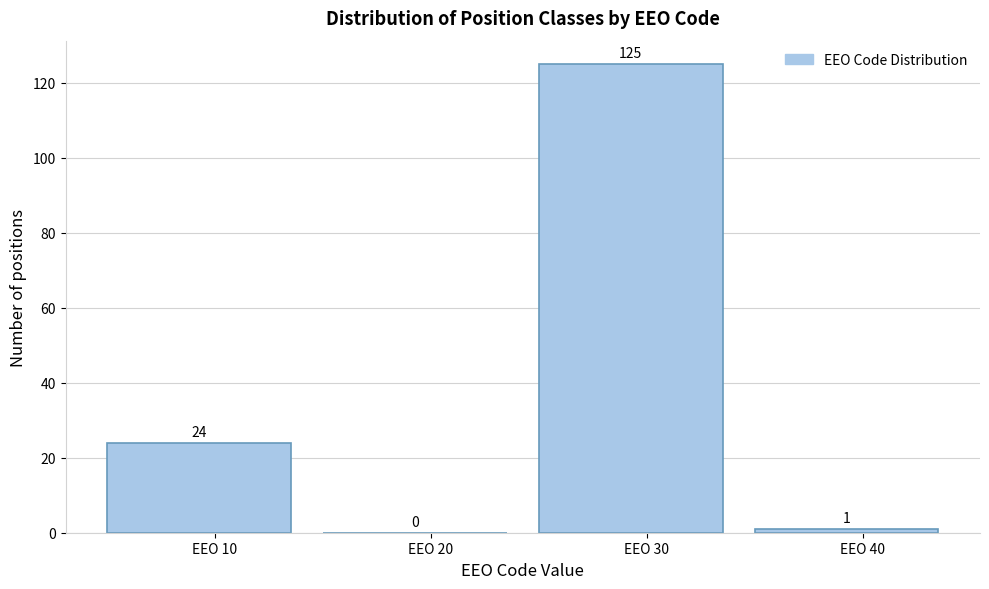

Reading left to right, transcribe this chart: for each bar, give the range it covers on the x-axis and its height.

5 to 15: 24
15 to 25: 0
25 to 35: 125
35 to 45: 1